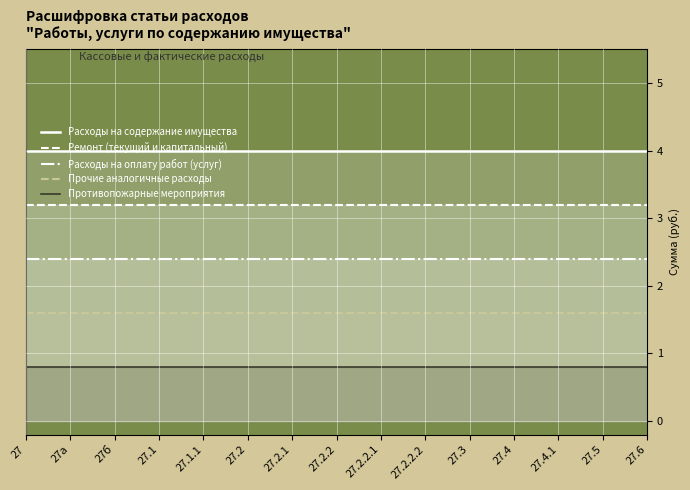

The value of Противопожарные мероприятия at 27.2.2 is 0.8. True or false?

True